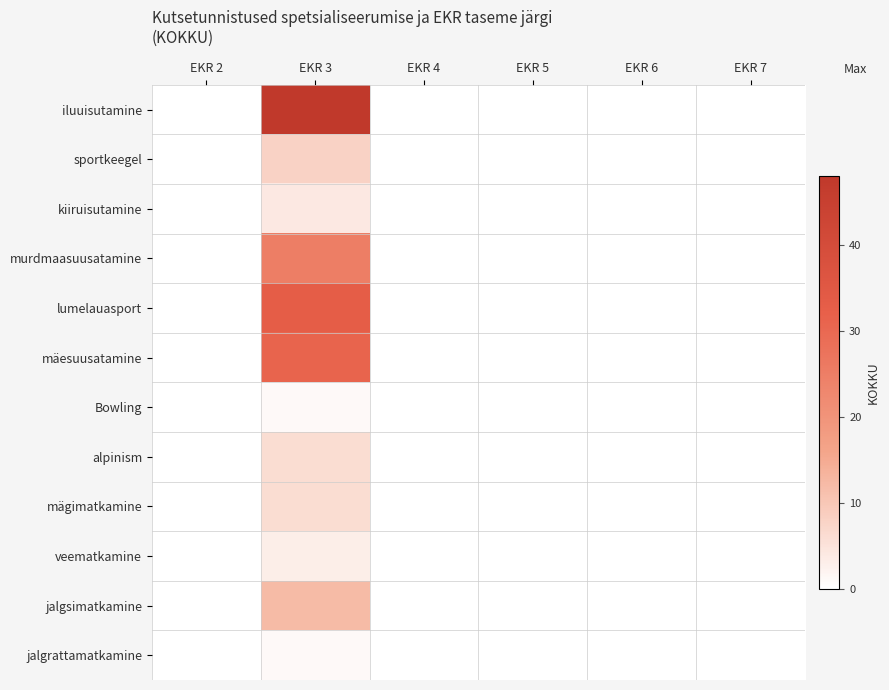

Reading left to right, transcribe all the data shown in this chart.

iluuisutamine: EKR 2=0	EKR 3=48	EKR 4=0	EKR 5=0	EKR 6=0	EKR 7=0
sportkeegel: EKR 2=0	EKR 3=8	EKR 4=0	EKR 5=0	EKR 6=0	EKR 7=0
kiiruisutamine: EKR 2=0	EKR 3=4	EKR 4=0	EKR 5=0	EKR 6=0	EKR 7=0
murdmaasuusatamine: EKR 2=0	EKR 3=25	EKR 4=0	EKR 5=0	EKR 6=0	EKR 7=0
lumelauasport: EKR 2=0	EKR 3=33	EKR 4=0	EKR 5=0	EKR 6=0	EKR 7=0
mäesuusatamine: EKR 2=0	EKR 3=31	EKR 4=0	EKR 5=0	EKR 6=0	EKR 7=0
Bowling: EKR 2=0	EKR 3=1	EKR 4=0	EKR 5=0	EKR 6=0	EKR 7=0
alpinism: EKR 2=0	EKR 3=6	EKR 4=0	EKR 5=0	EKR 6=0	EKR 7=0
mägimatkamine: EKR 2=0	EKR 3=6	EKR 4=0	EKR 5=0	EKR 6=0	EKR 7=0
veematkamine: EKR 2=0	EKR 3=3	EKR 4=0	EKR 5=0	EKR 6=0	EKR 7=0
jalgsimatkamine: EKR 2=0	EKR 3=12	EKR 4=0	EKR 5=0	EKR 6=0	EKR 7=0
jalgrattamatkamine: EKR 2=0	EKR 3=1	EKR 4=0	EKR 5=0	EKR 6=0	EKR 7=0